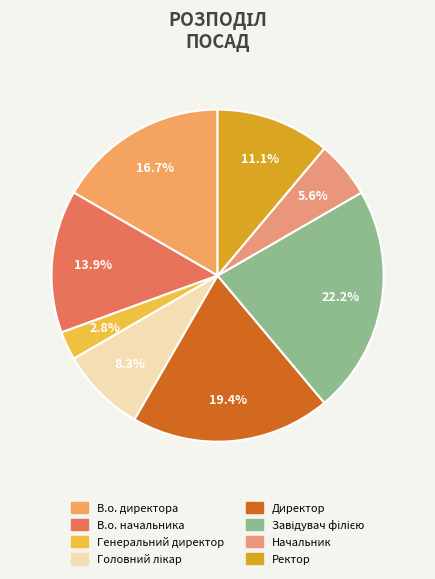

What is the change in value from Генеральний директор to Ректор?

+3